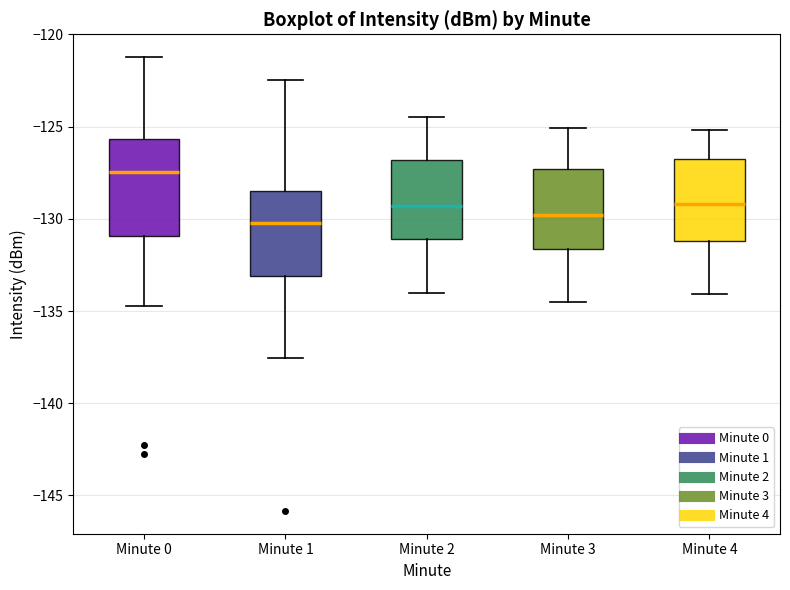

Comparing the boxes themselves (not the whiskers), which one is the tallest?

Minute 0